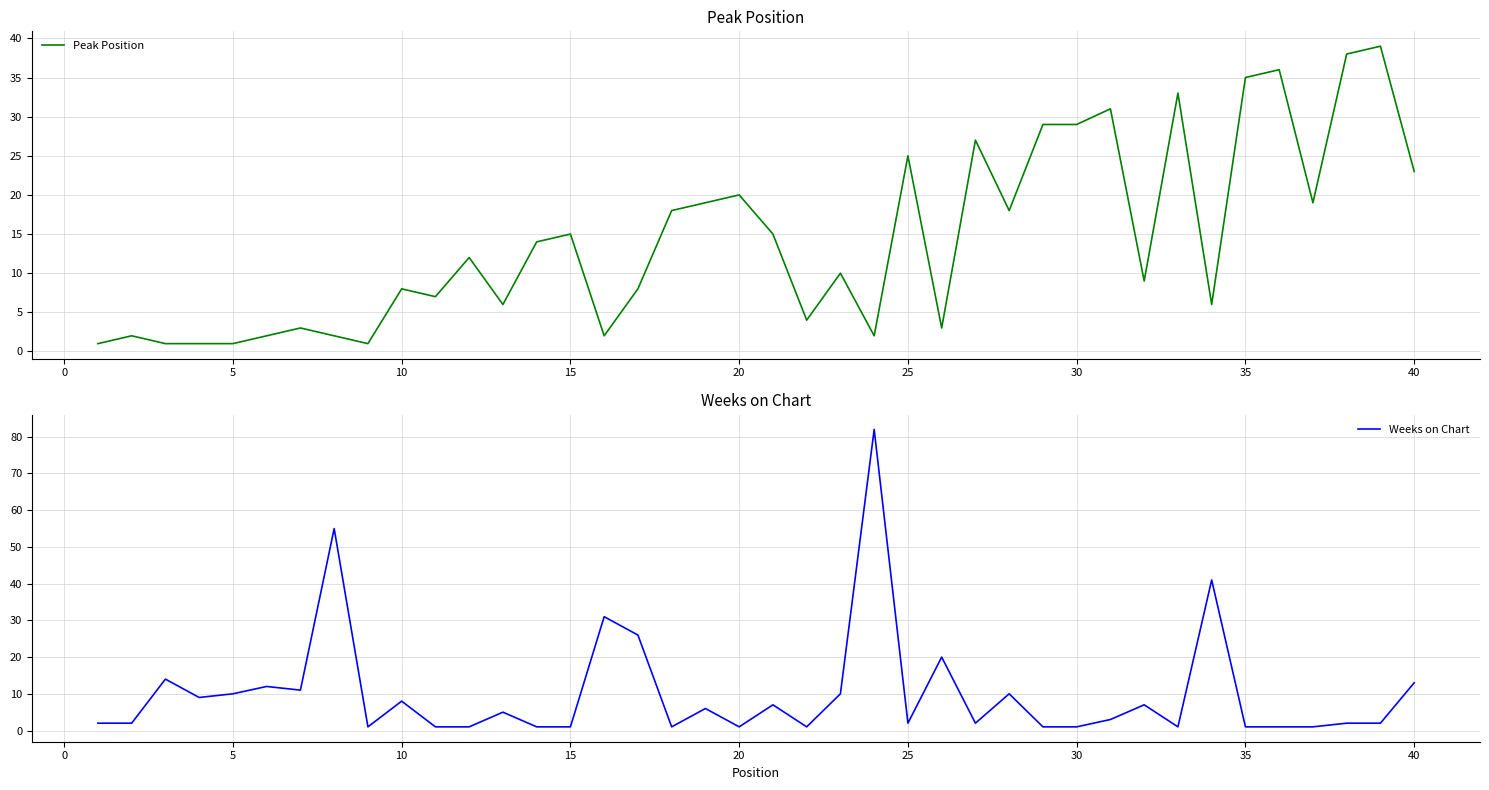

What is the average value of the Weeks on Chart series?

10